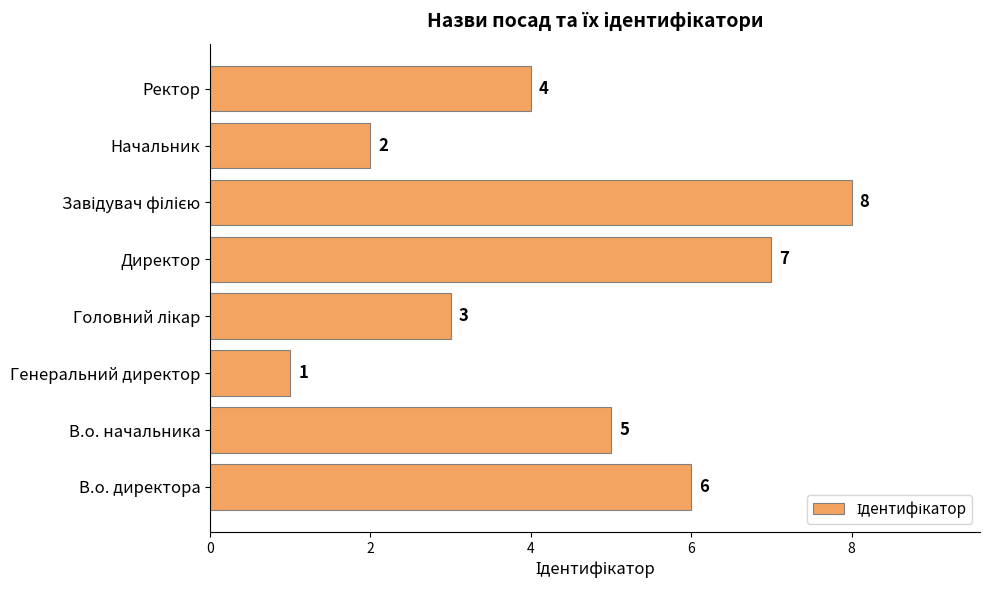

Where is the data nearest to the value 4?

Ректор